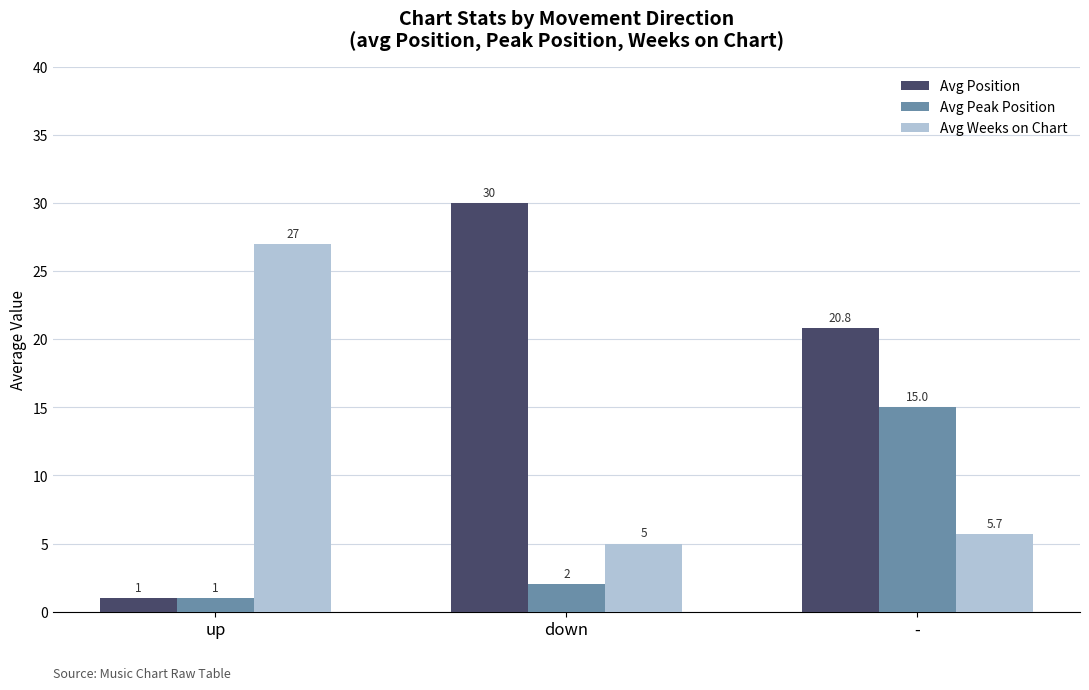

Are the bars grouped side by side (vs. stacked)?

Yes